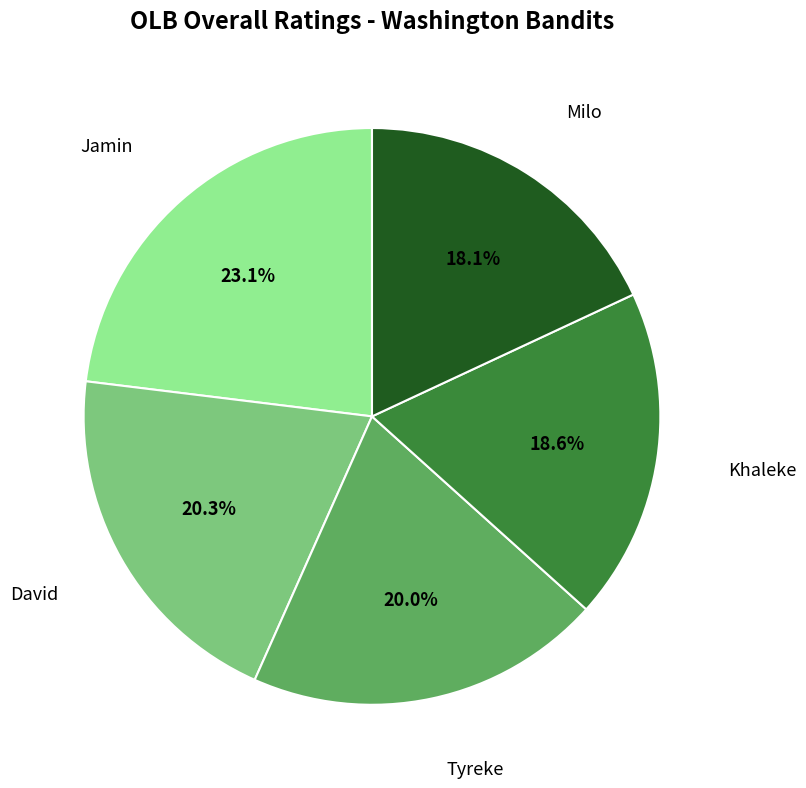

Is there a majority slice in this chart?

No